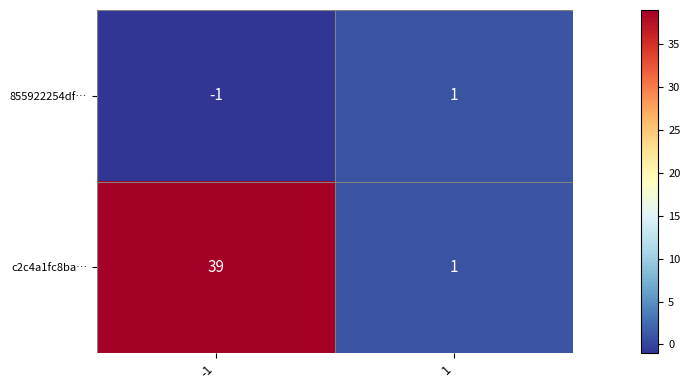

Reading left to right, extract all data points from this chart.

855922254df…: -1	1
c2c4a1fc8ba…: 39	1